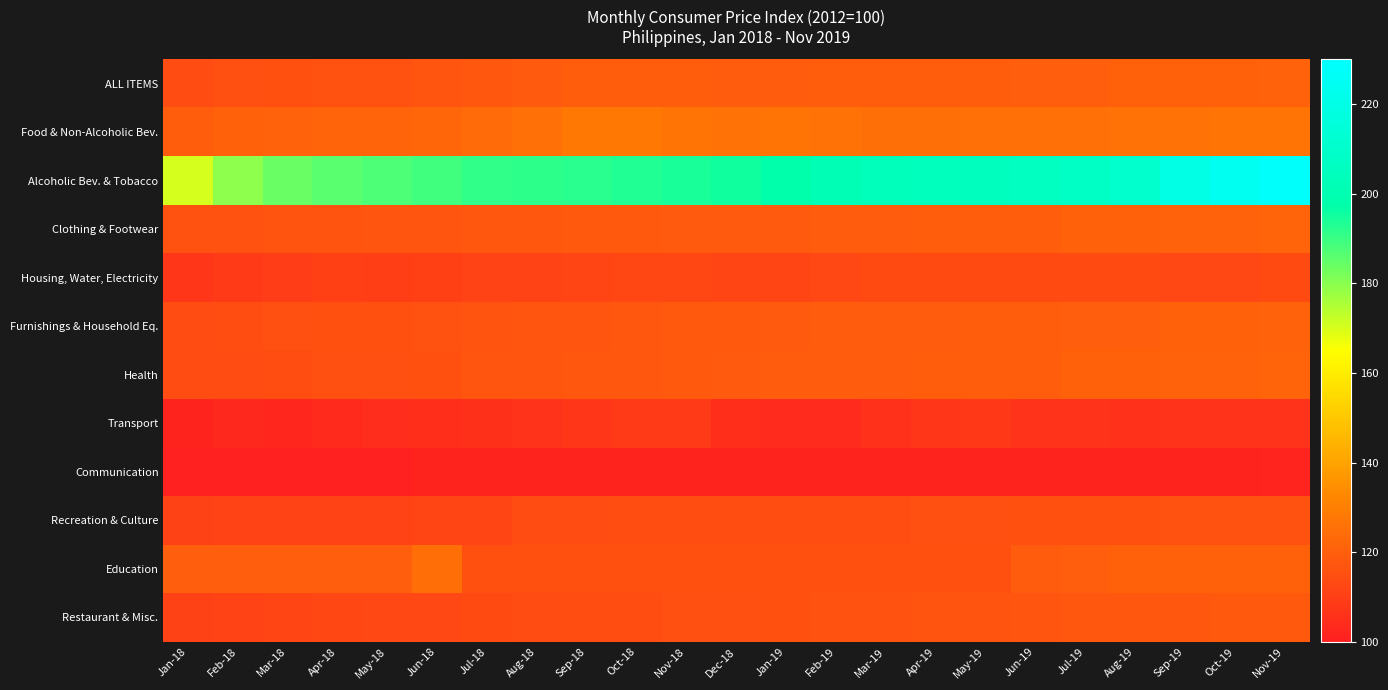

Rank the series at Jul-19 from highest to lowest value.

Alcoholic Bev. & Tobacco, Food & Non-Alcoholic Bev., Health, Clothing & Footwear, ALL ITEMS, Education, Furnishings & Household Eq., Restaurant & Misc., Recreation & Culture, Housing, Water, Electricity, Transport, Communication